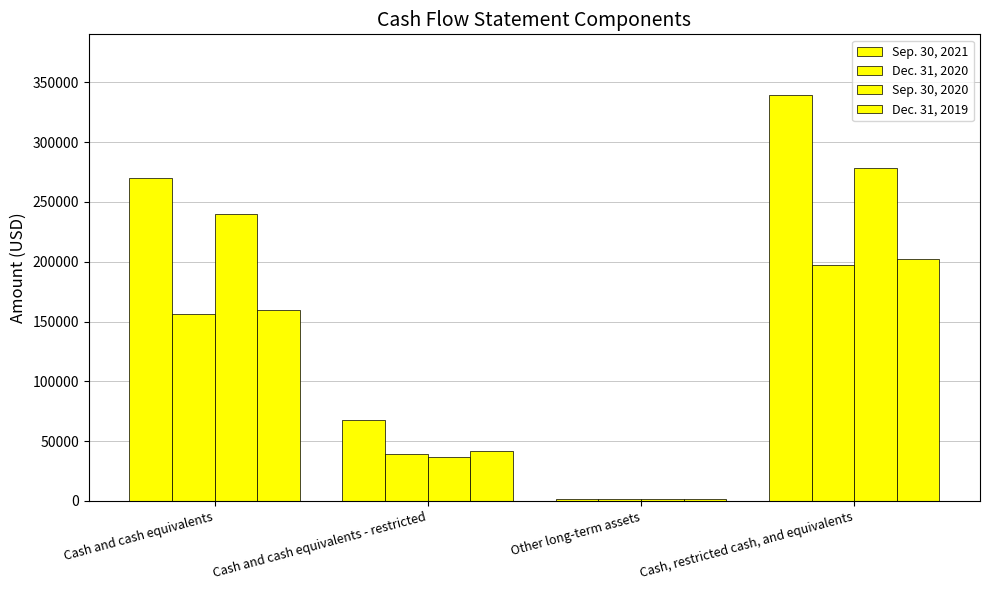

Reading right to left, transcribe all the data shown in this chart.

Sep. 30, 2021: Cash, restricted cash, and equivalents=339353	Other long-term assets=1640	Cash and cash equivalents - restricted=68019	Cash and cash equivalents=269694
Dec. 31, 2020: Cash, restricted cash, and equivalents=197277	Other long-term assets=1250	Cash and cash equivalents - restricted=39328	Cash and cash equivalents=156699
Sep. 30, 2020: Cash, restricted cash, and equivalents=278507	Other long-term assets=1582	Cash and cash equivalents - restricted=36689	Cash and cash equivalents=240236
Dec. 31, 2019: Cash, restricted cash, and equivalents=202228	Other long-term assets=1175	Cash and cash equivalents - restricted=41331	Cash and cash equivalents=159722